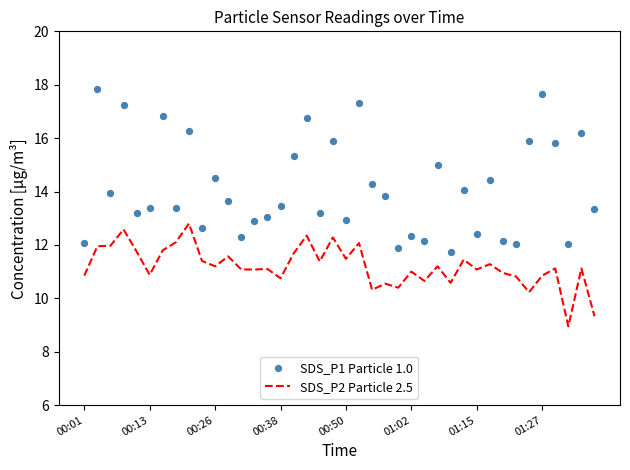

What is the highest value of the SDS_P2 Particle 2.5 series?

12.8